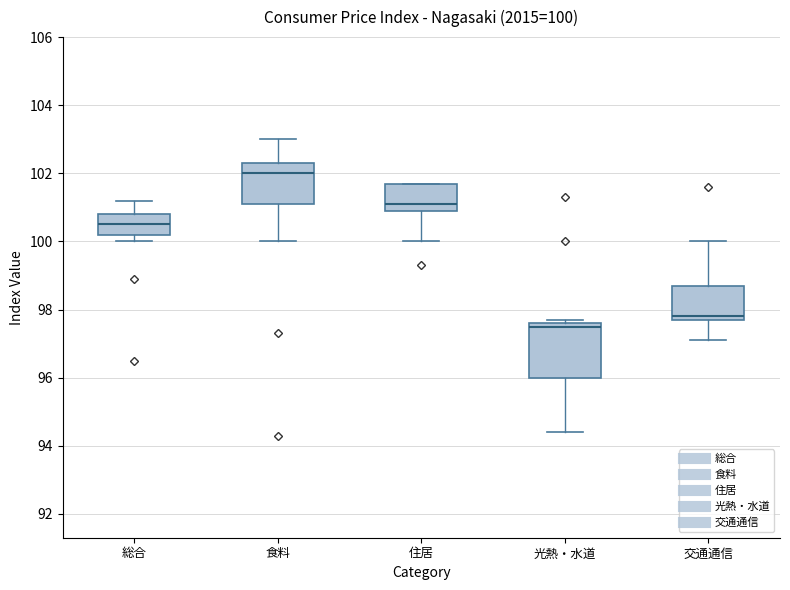

Which box is the tallest, from its lower edge to its upper edge?

光熱・水道